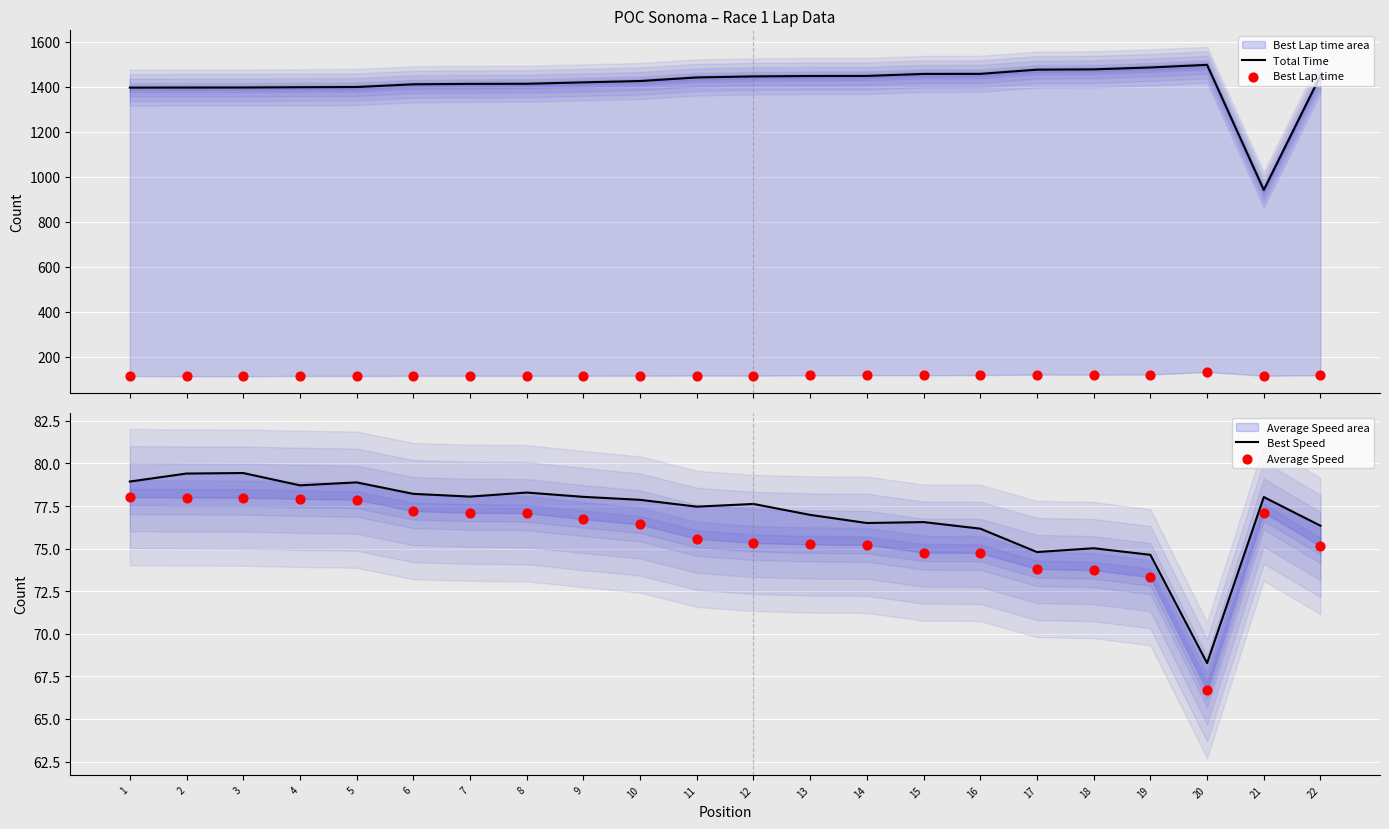

What are all the series names shown in the legend?

Total Time, Best Lap time, Best Speed, Average Speed